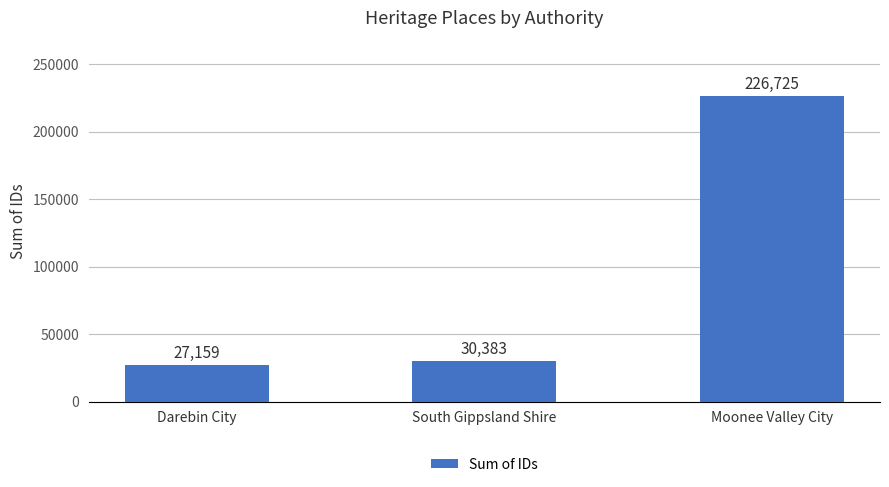

Reading left to right, extract all data points from this chart.

27159	30383	226725